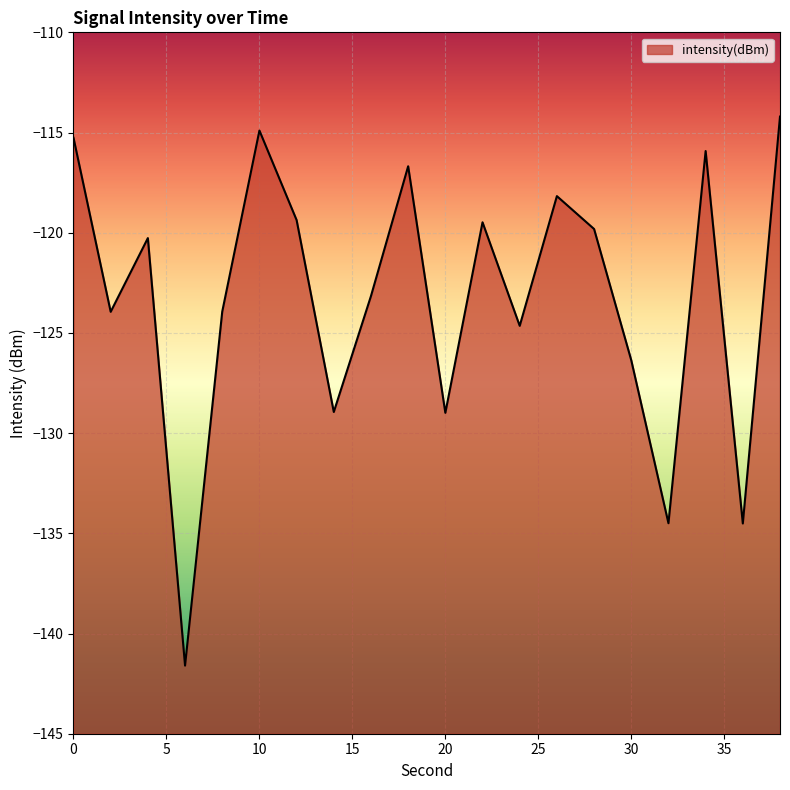

True or false: the data has more than 0 interior local peaks.

True